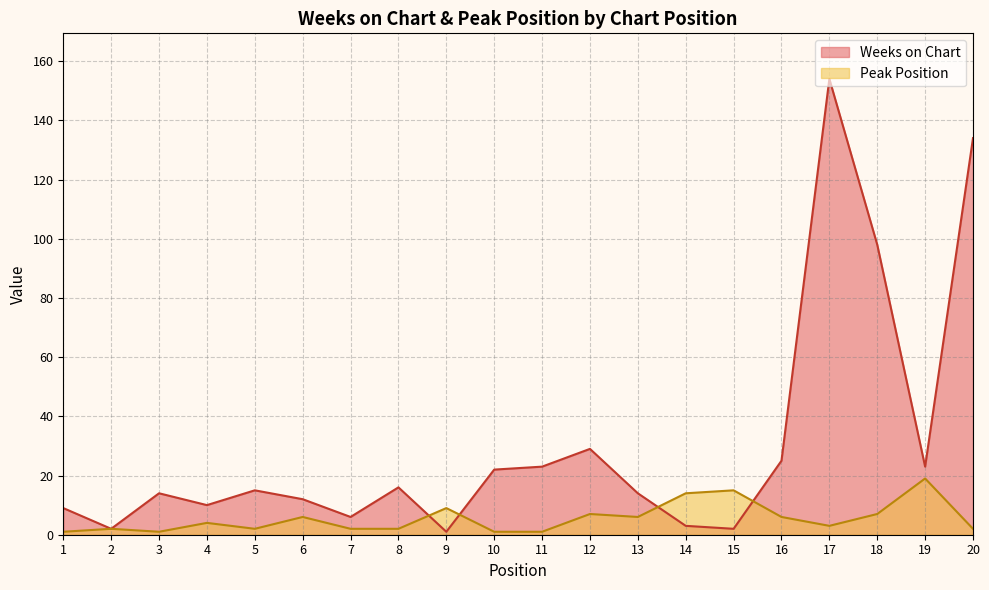

True or false: Peak Position has a value of 14 at 14.

True